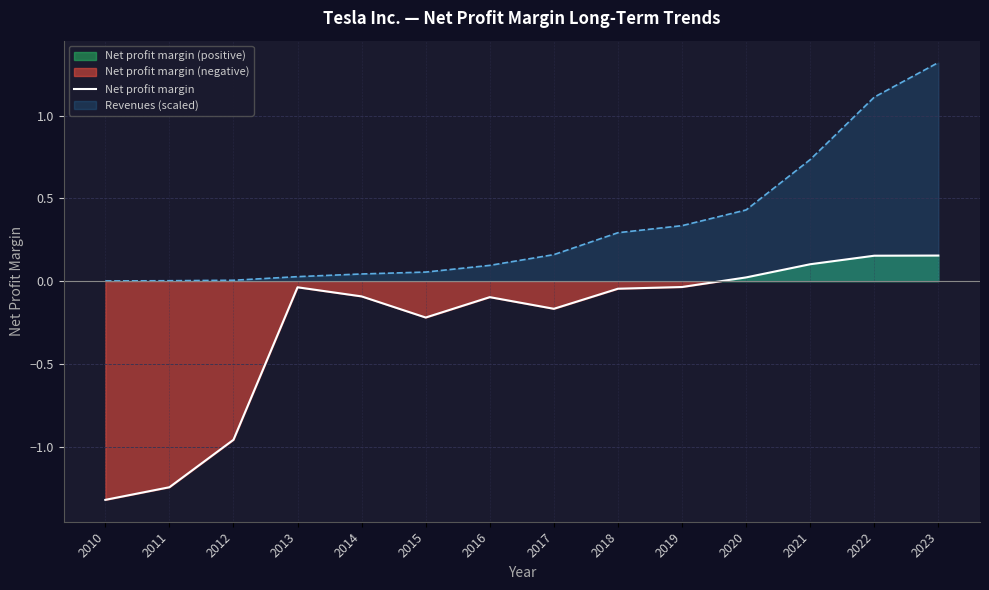

Reading left to right, extract all data points from this chart.

-1.3	-1.2	-1.0	-0.0	-0.1	-0.2	-0.1	-0.2	-0.0	-0.0	0.0	0.1	0.2	0.2